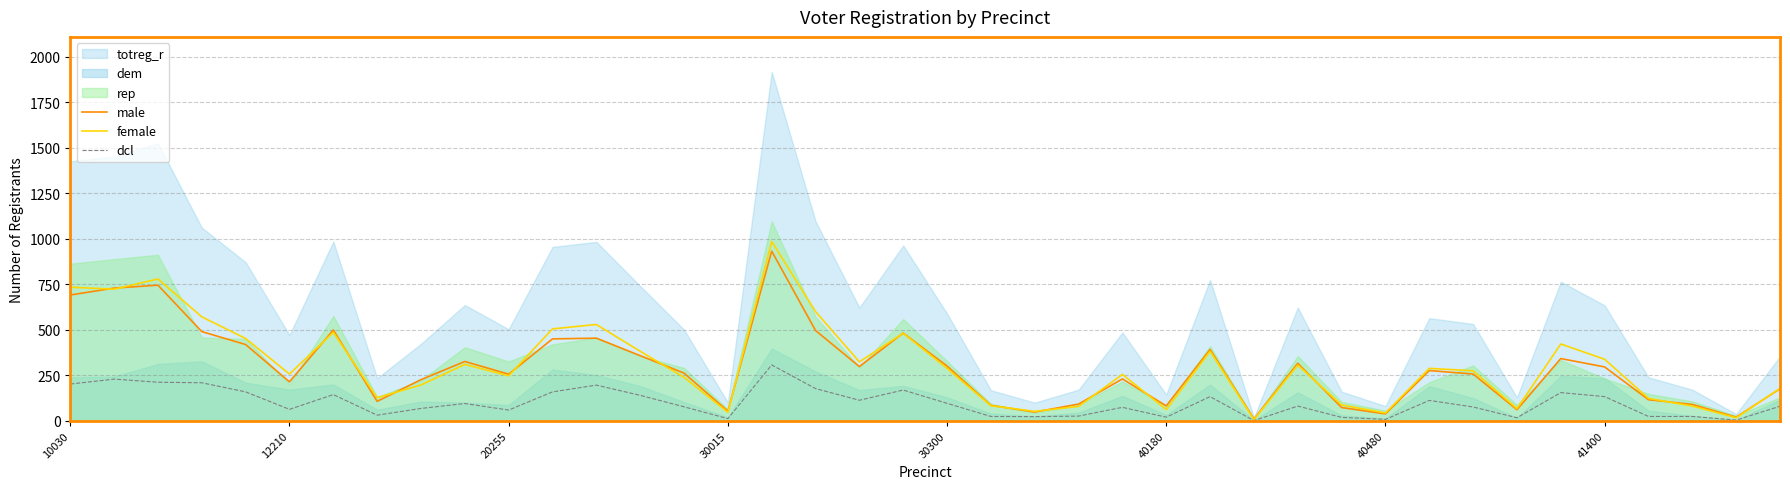

In male, how many points are lower than both neighbors (excluding endpoints)?

11